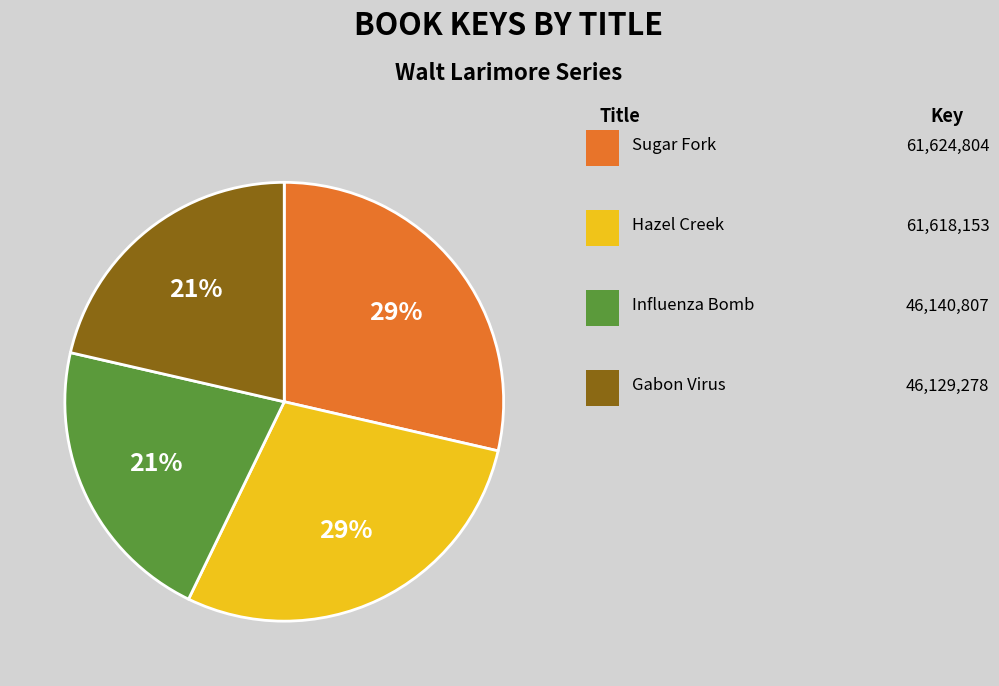

To the nearest percent, what is the average slice percentage?

25%